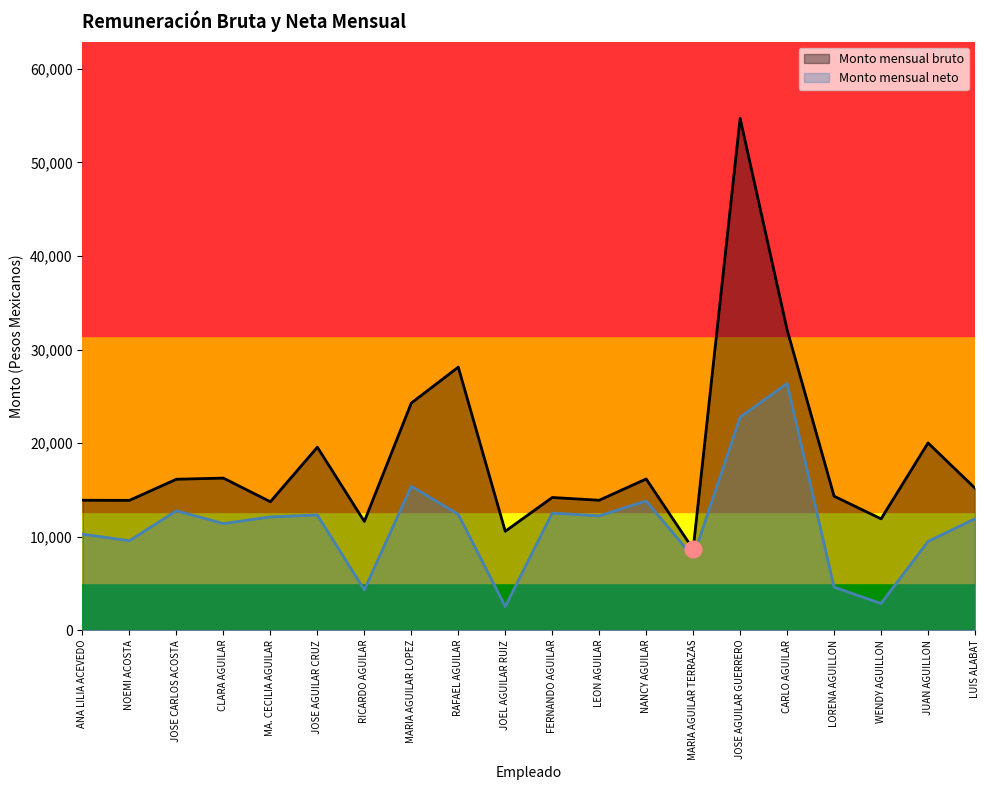

Does the chart display data point markers on the line(s)?

No